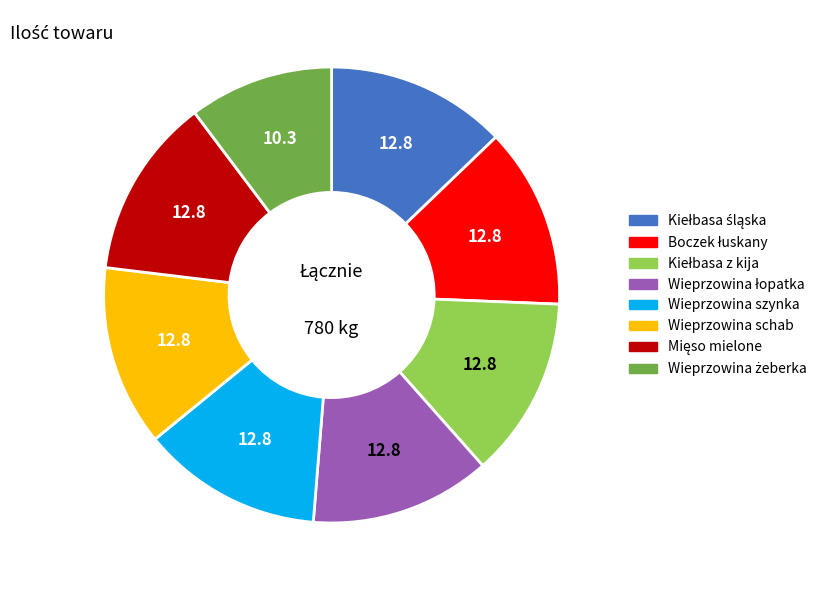

Is there a majority slice in this chart?

No